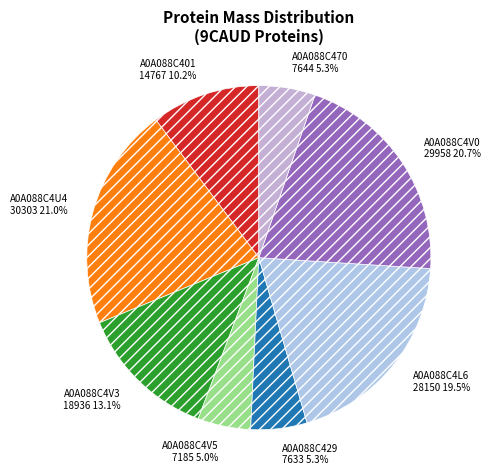

Is A0A088C429 the majority of the pie?

No